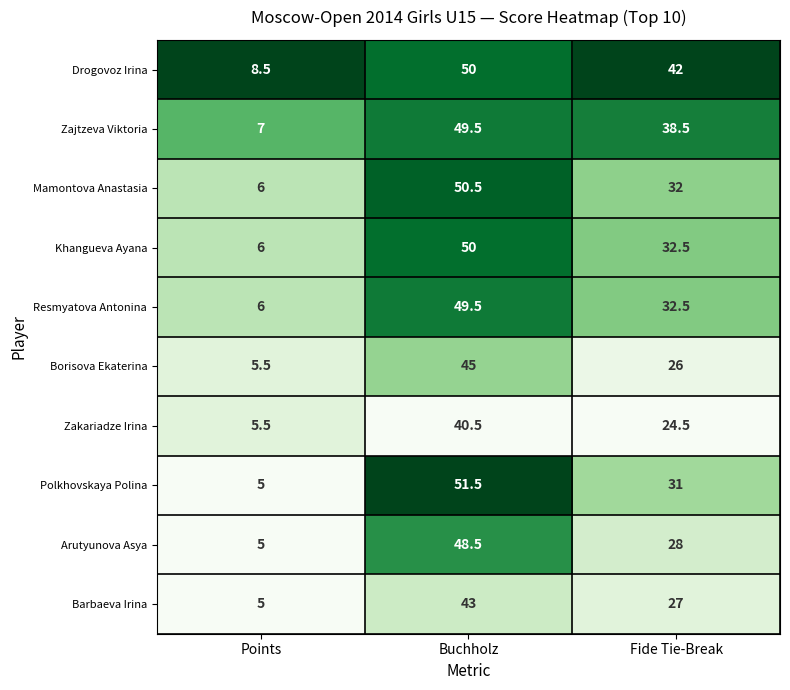

Which series has the largest total across all categories?

Drogovoz Irina